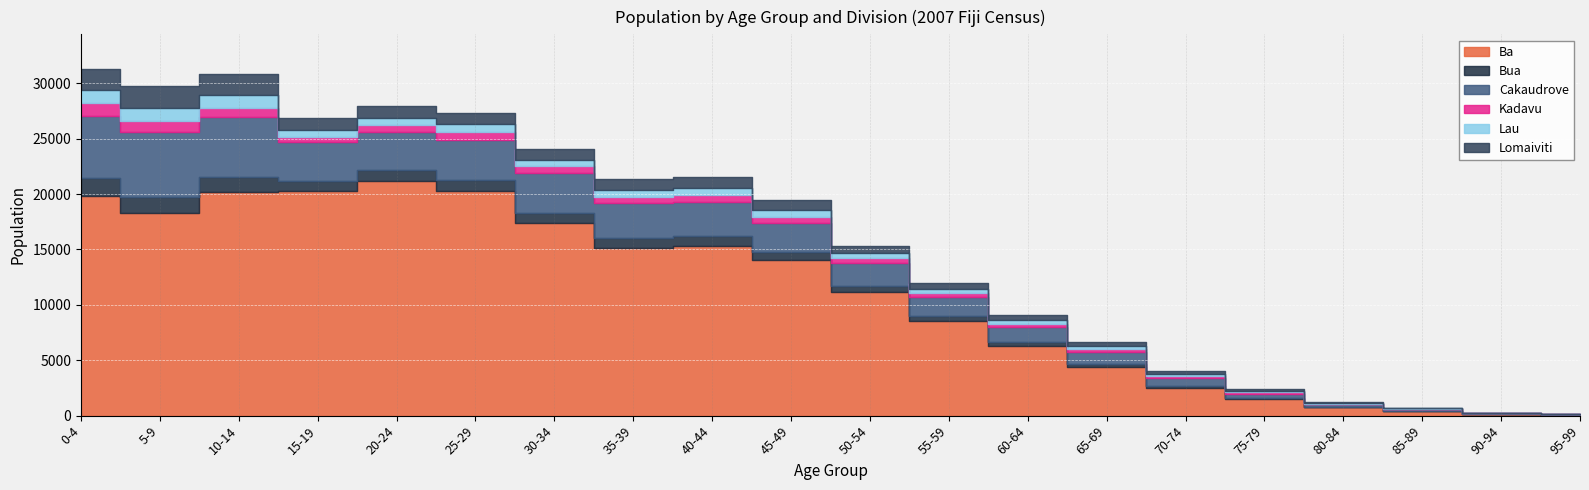

True or false: Kadavu has more than 2 interior local peaks.

False